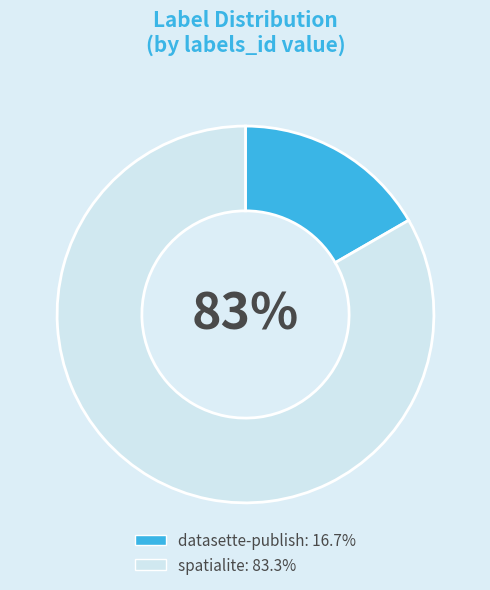

What is the majority slice?

spatialite